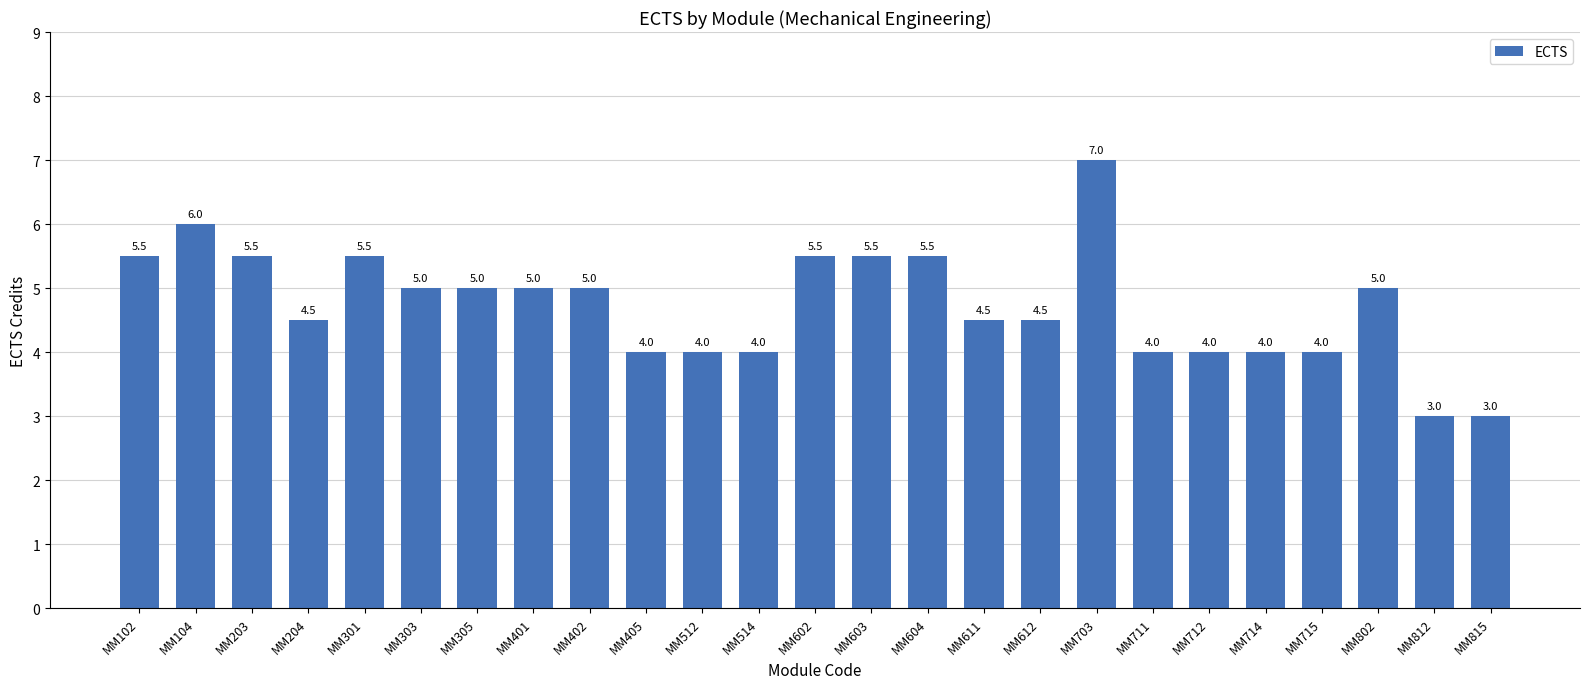

What is the difference between the values at MM102 and MM104?

0.5